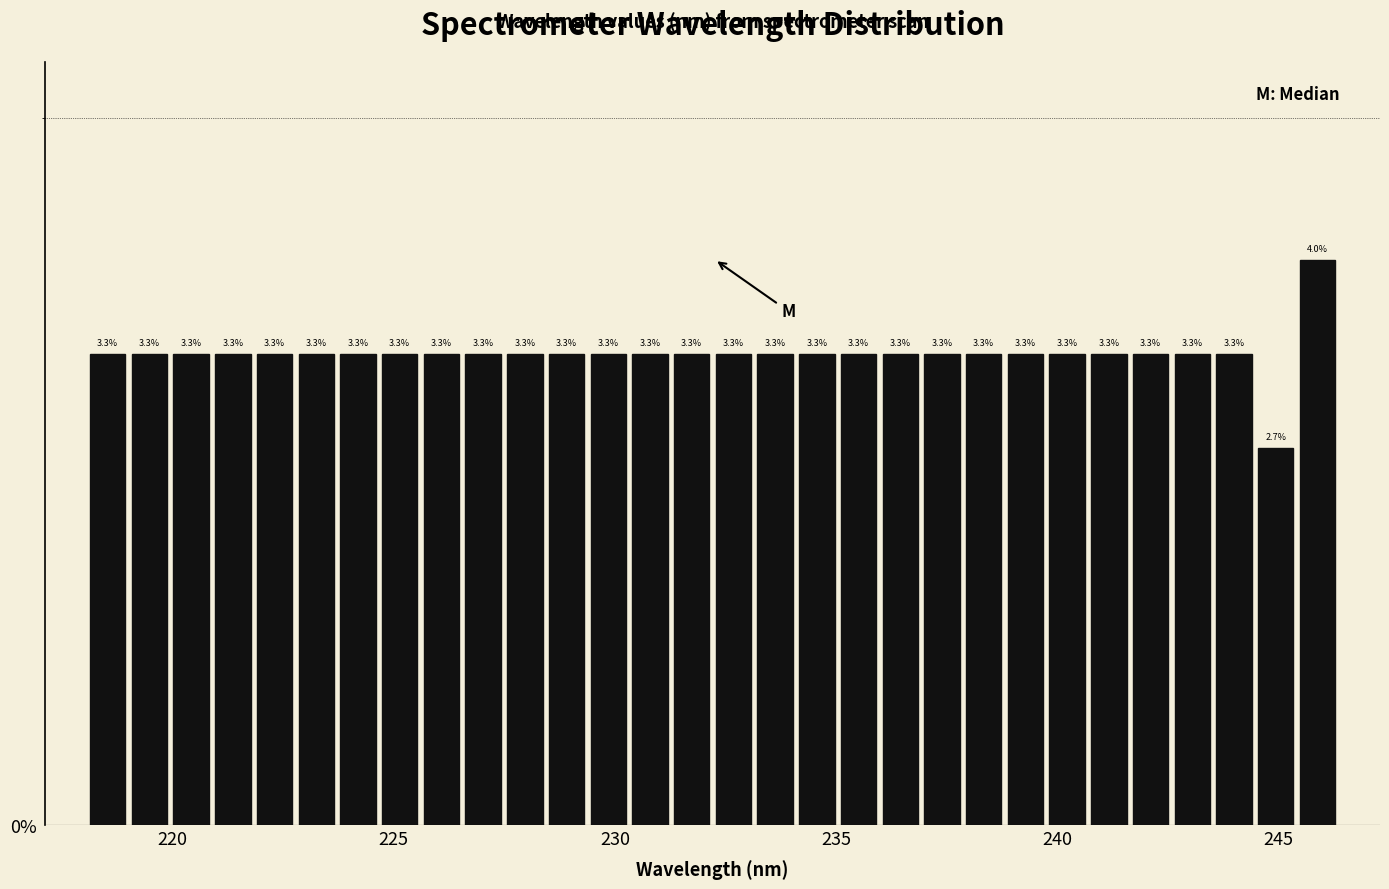

Around what value on the x-axis is the tallest bar? Give the approximate position of its centre, as read against the axis.

246.0